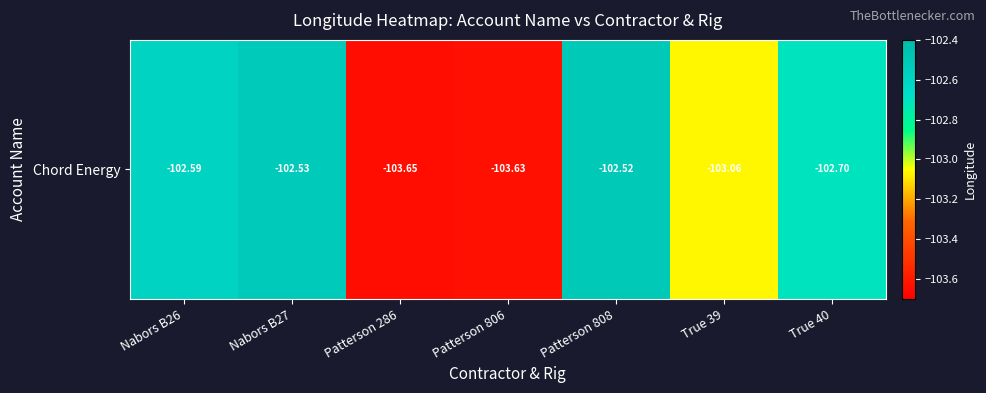

Rank the categories by value from highest to lowest.

Patterson 808, Nabors B27, Nabors B26, True 40, True 39, Patterson 806, Patterson 286